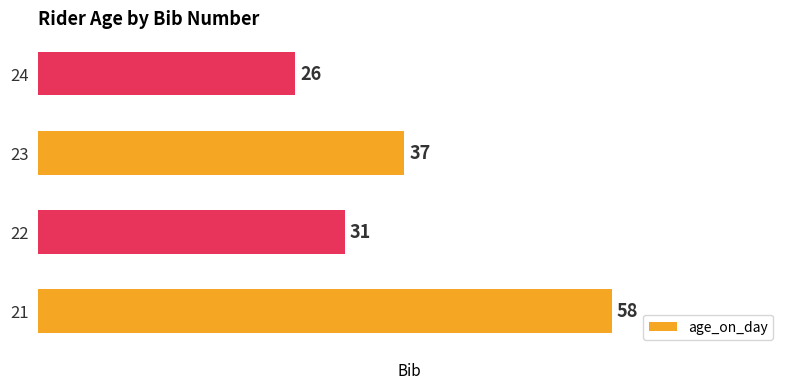

What is the change in value from 23 to 24?

-11